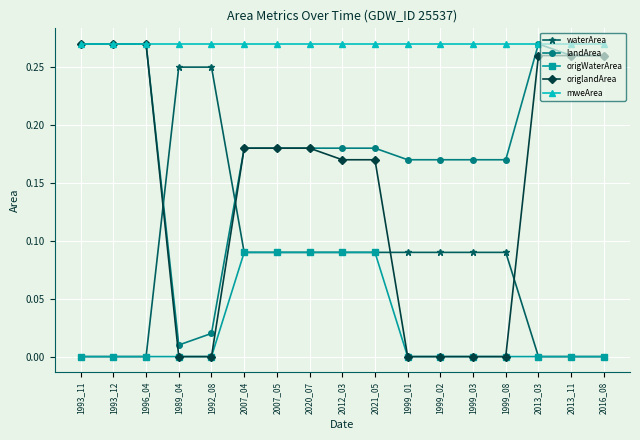

What is the total value across all series at 2012_03?

0.8